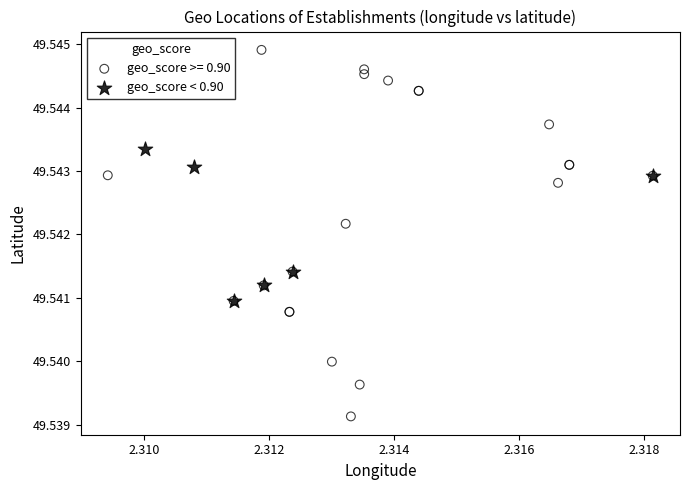

Which series reaches the minimum Y coordinate?

geo_score >= 0.90